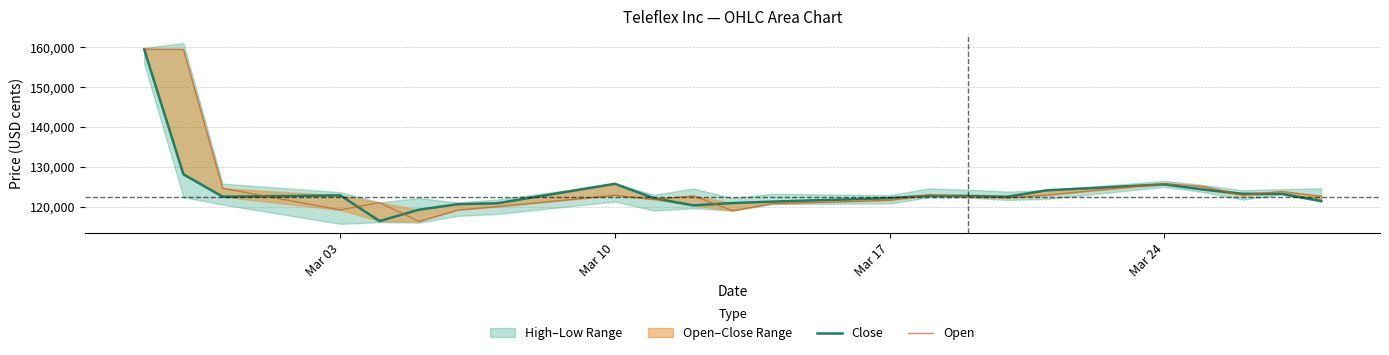

What is the difference between the maximum and second lowest values in the Open series?

40557